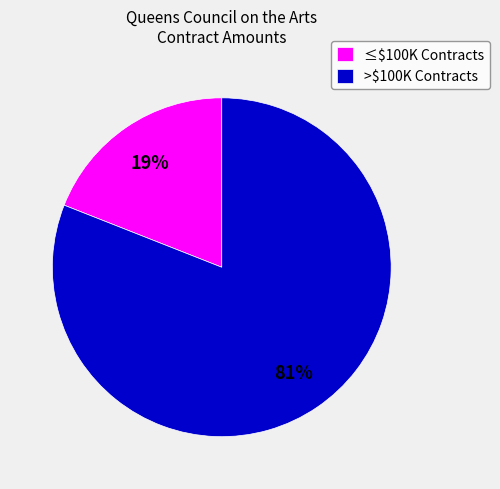

To the nearest percent, what portion does ≤$100K Contracts represent?

19%